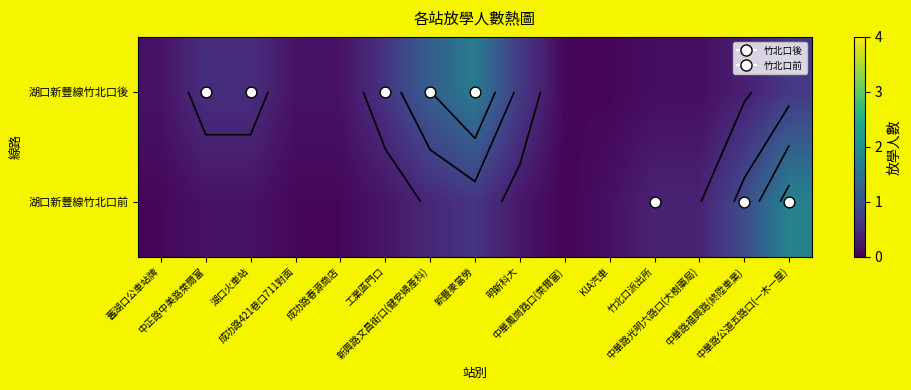

At how many categories does at least one series exceed 0?

15